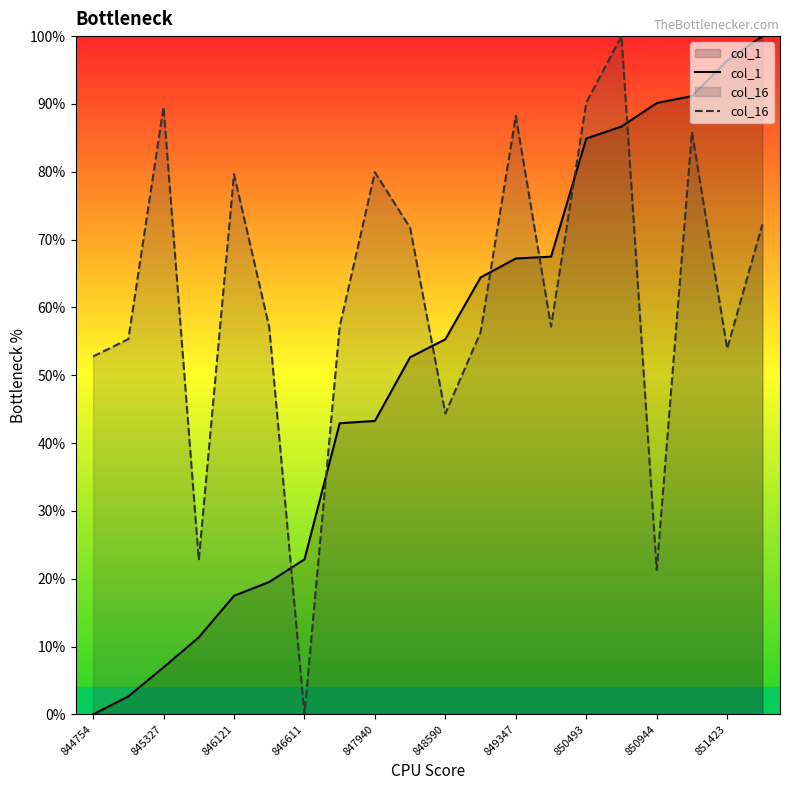

How many lines are shown in the chart?

2